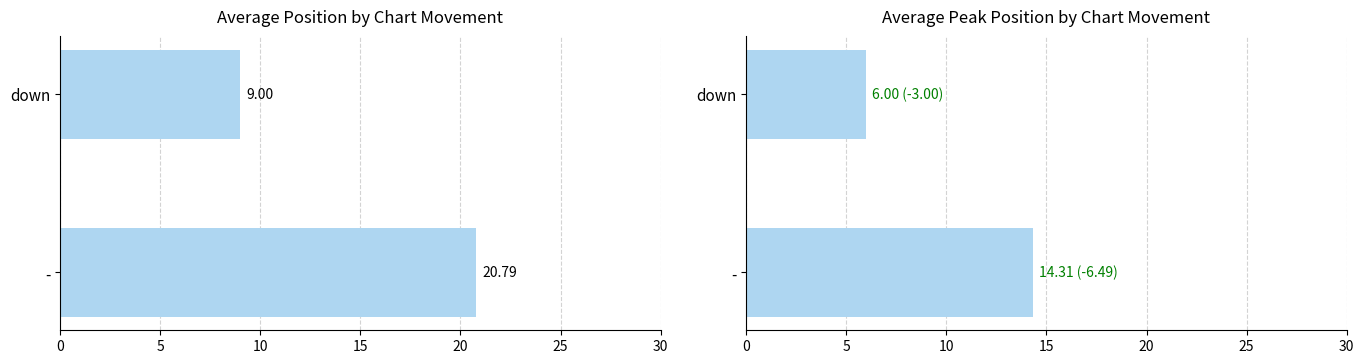

The value of Avg Peak Position at down is 9.6. True or false?

False